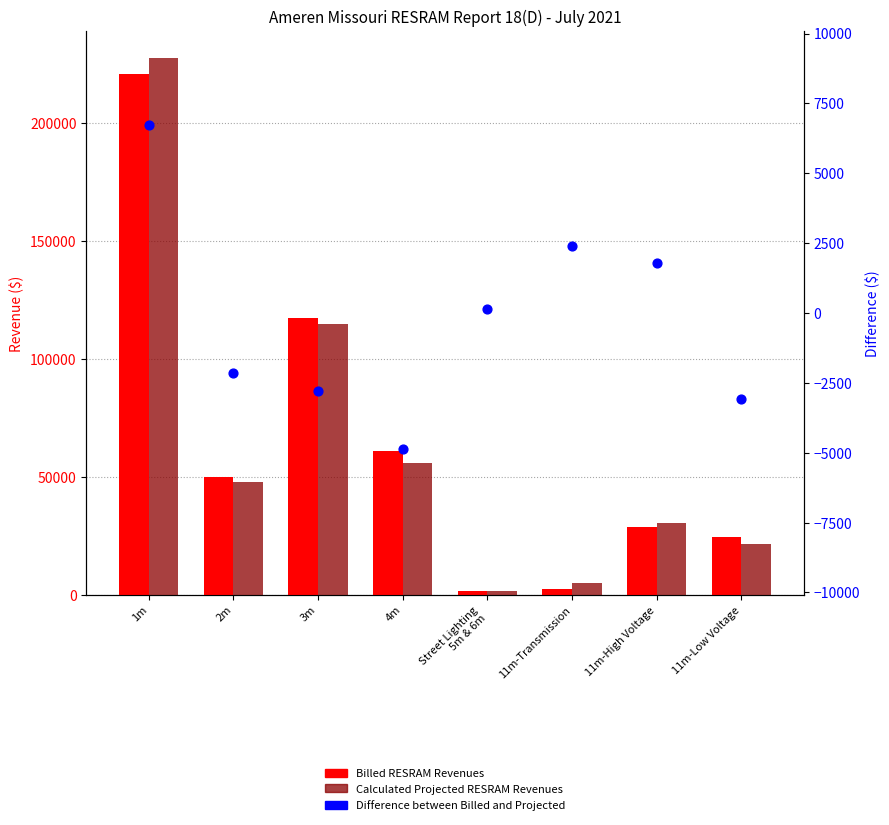

Which series has the largest total across all categories?

Billed RESRAM Revenues